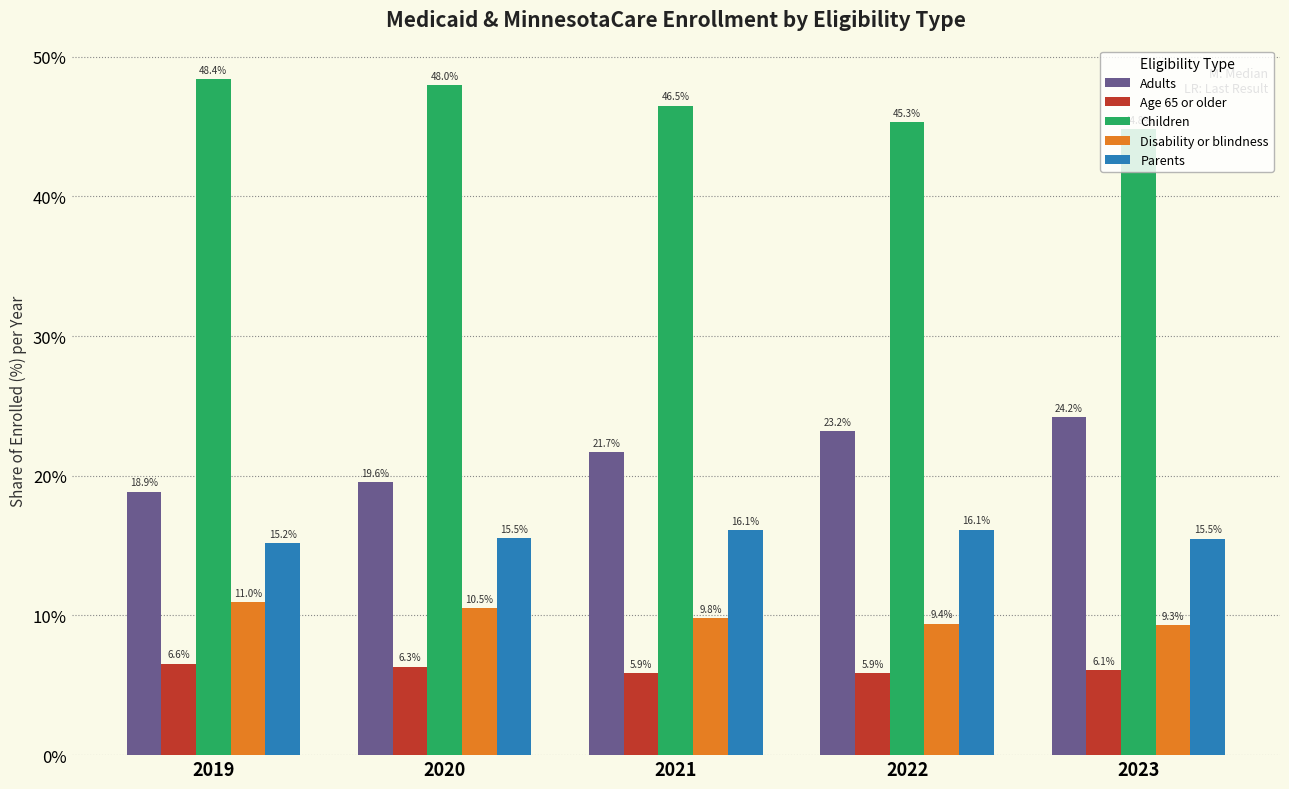

What is the average value of the Children series?

46.6